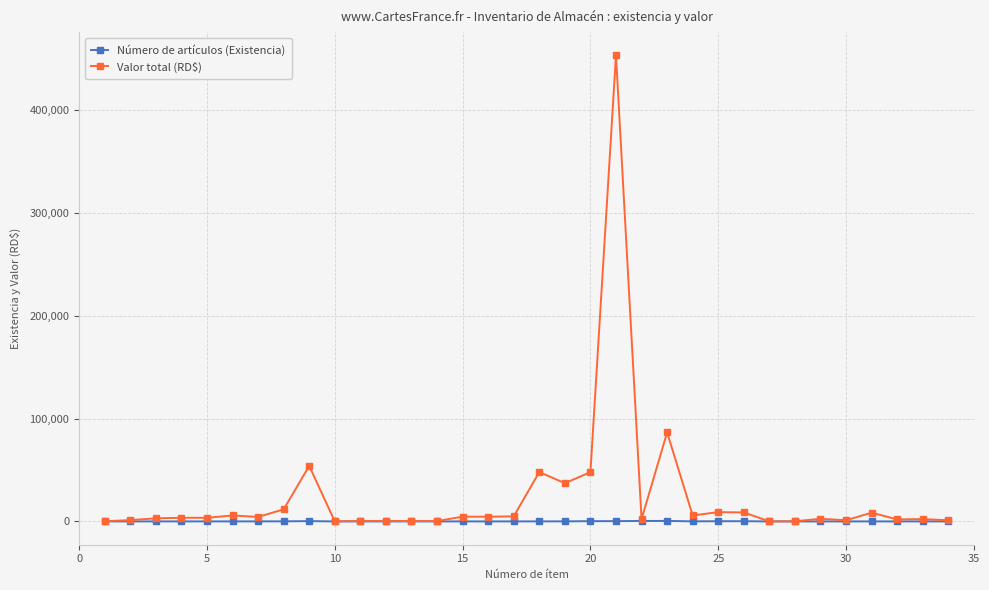

What is the maximum value for Valor total (RD$)?

453216.8